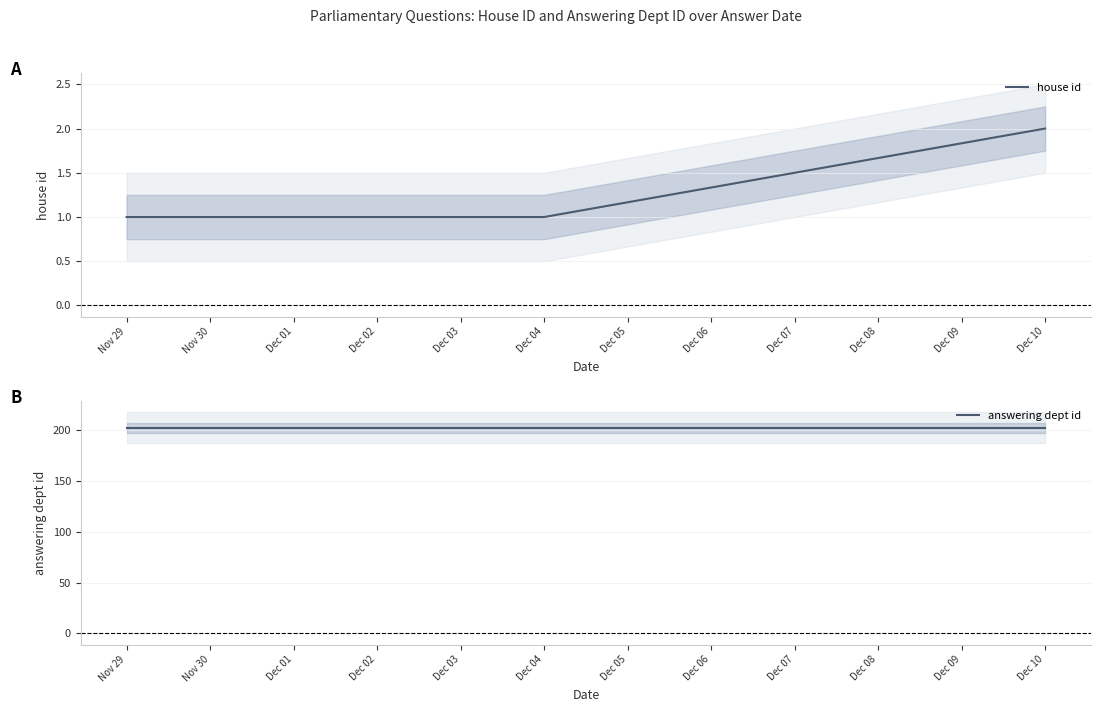

List the series in order of their peak value, lowest first.

house id, answering dept id